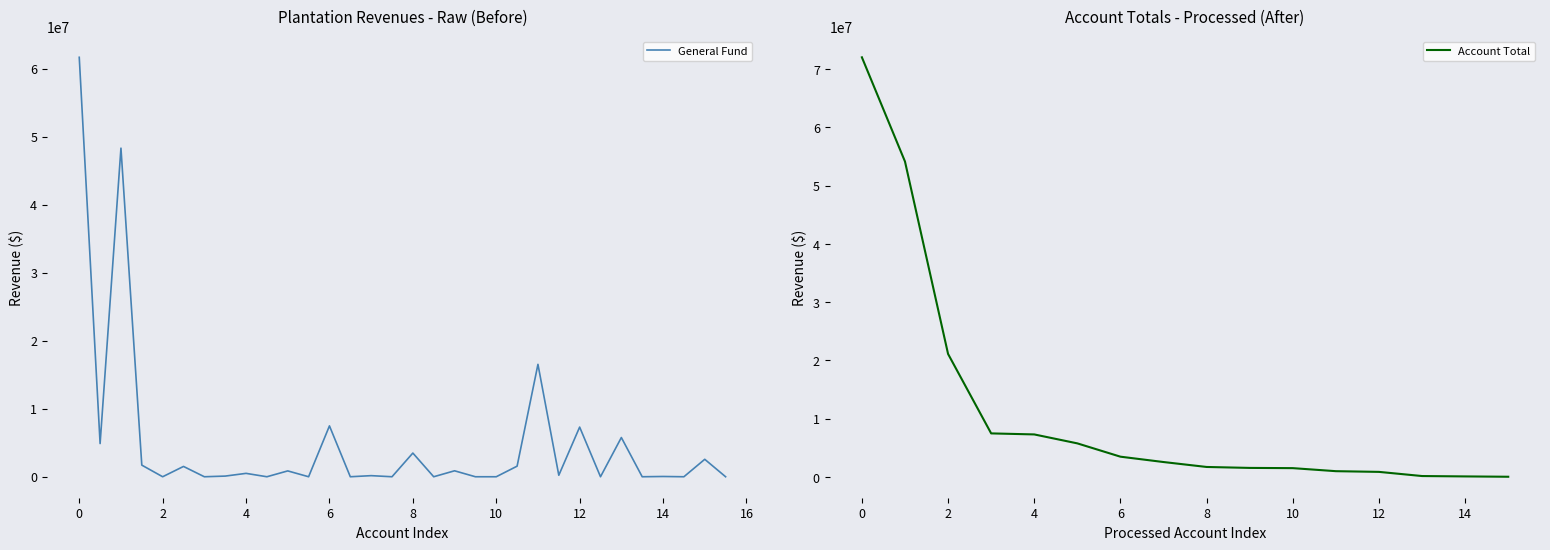

Which series has the largest range (max minus min)?

Account Total